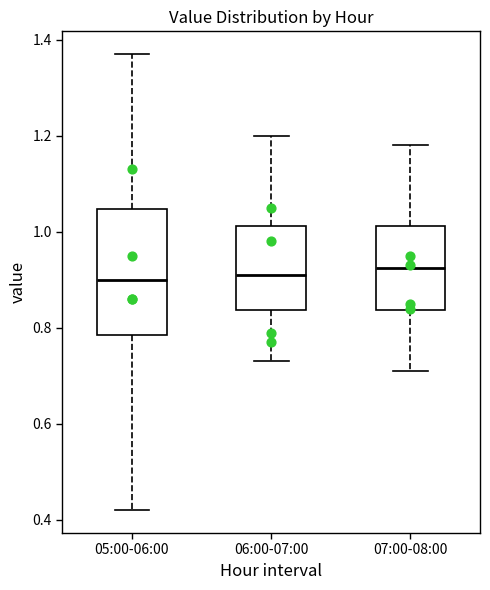

Reading left to right, transcribe this box plot: for each box, give where its median line is, the range the box spans, and where its two whiskers end, as read against the y-axis. The values are not printed on the chart, so give them approximately, as read against the axis.

05:00-06:00: median 0.90, box 0.78 to 1.04, whiskers 0.42 to 1.38
06:00-07:00: median 0.92, box 0.84 to 1.02, whiskers 0.74 to 1.20
07:00-08:00: median 0.92, box 0.84 to 1.02, whiskers 0.72 to 1.18